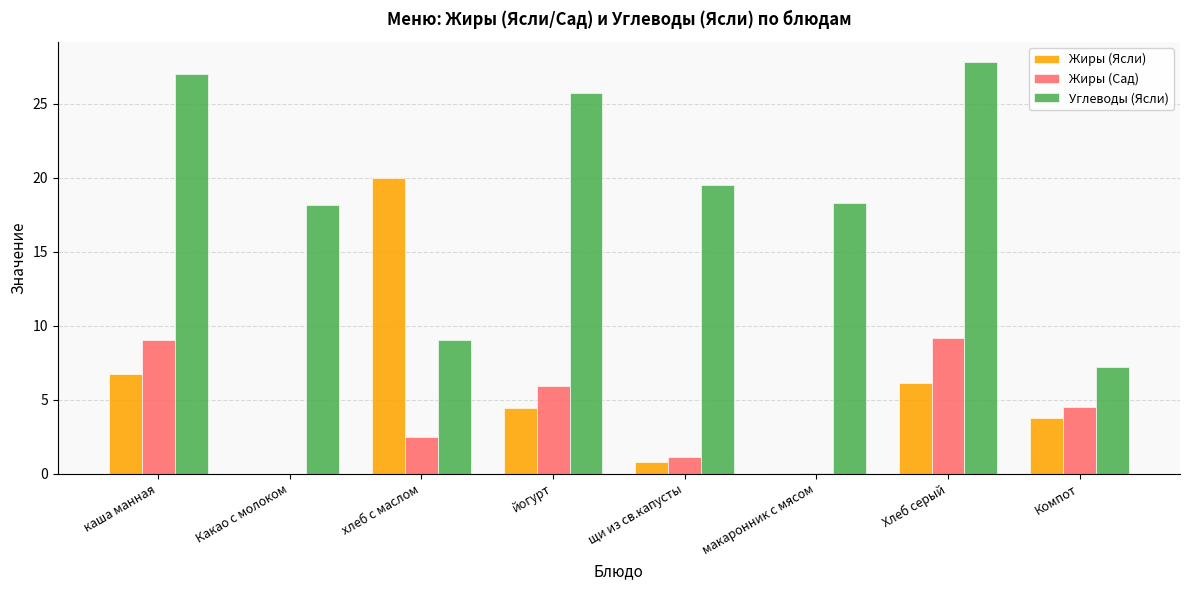

How many groups of bars are there?

8